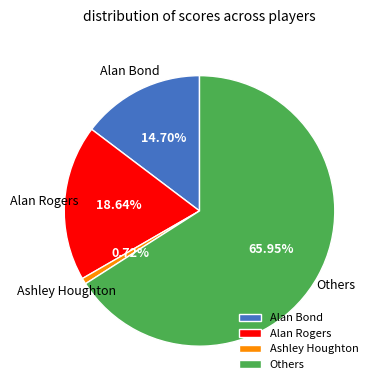

How many slices are in this pie chart?

4